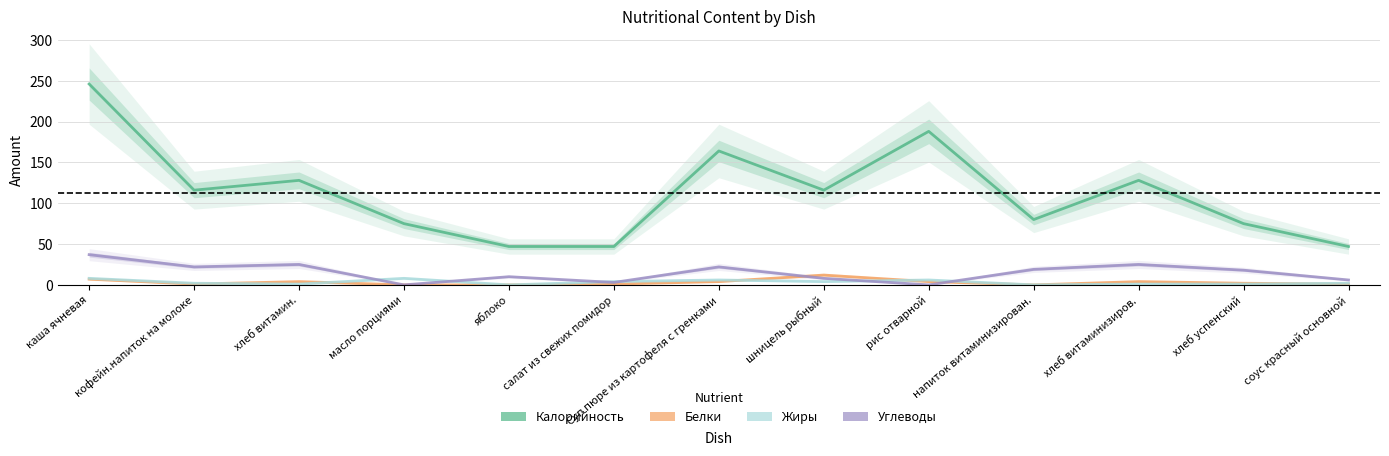

Which category has the lowest value across all series?

масло порциями